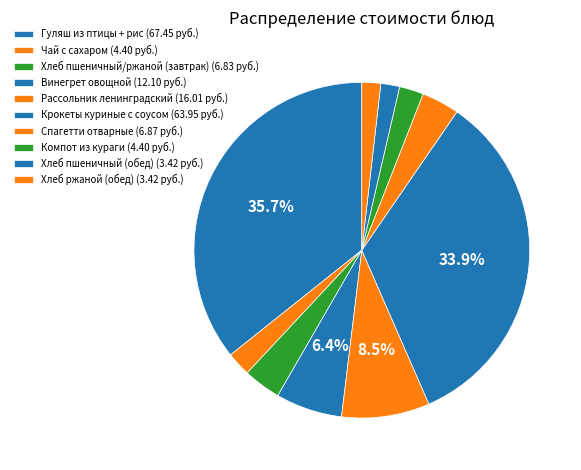

Does Хлеб пшеничный (обед) represent more than half of the total?

No